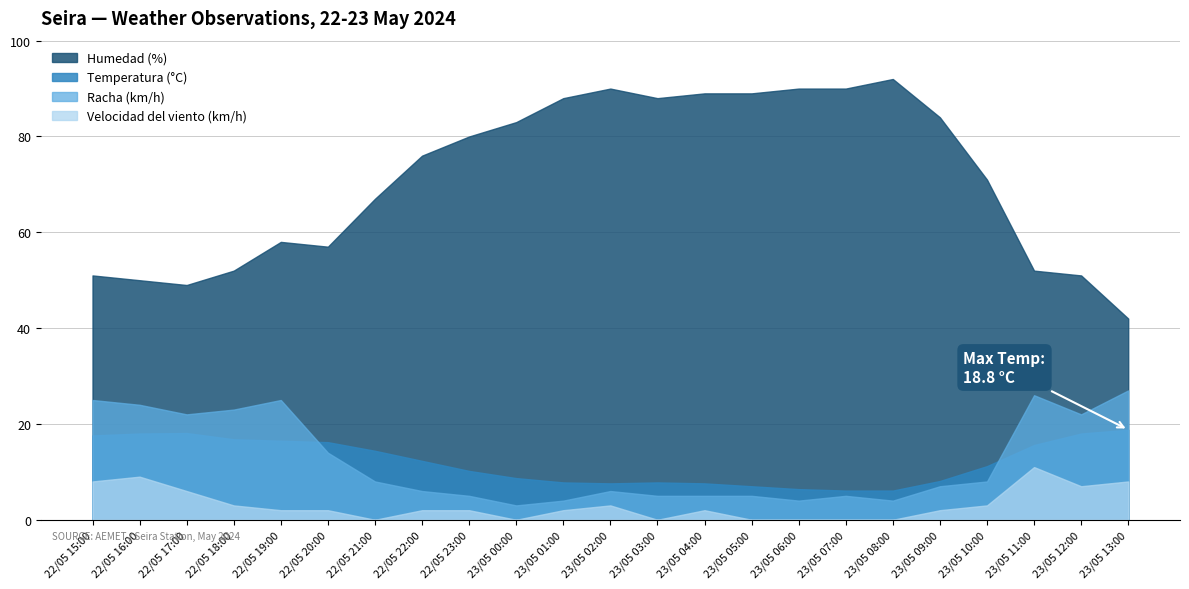

What is the difference between the highest and lowest values at 23/05 08:00?

92.0